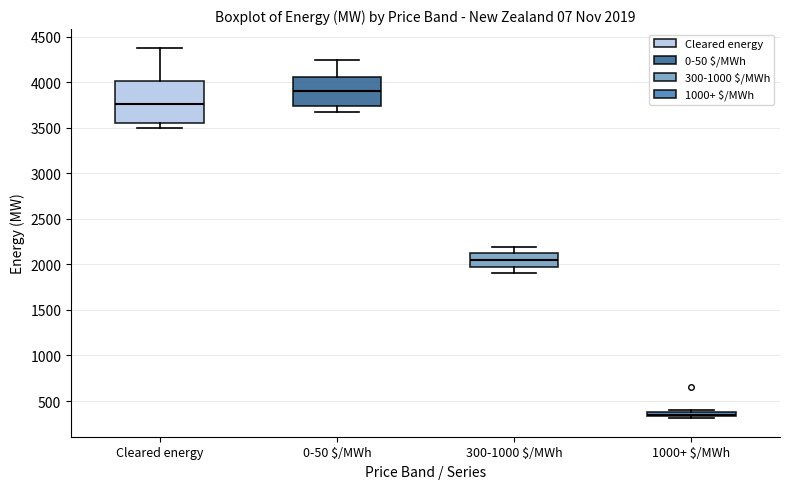

Comparing the boxes themselves (not the whiskers), which one is the tallest?

Cleared energy